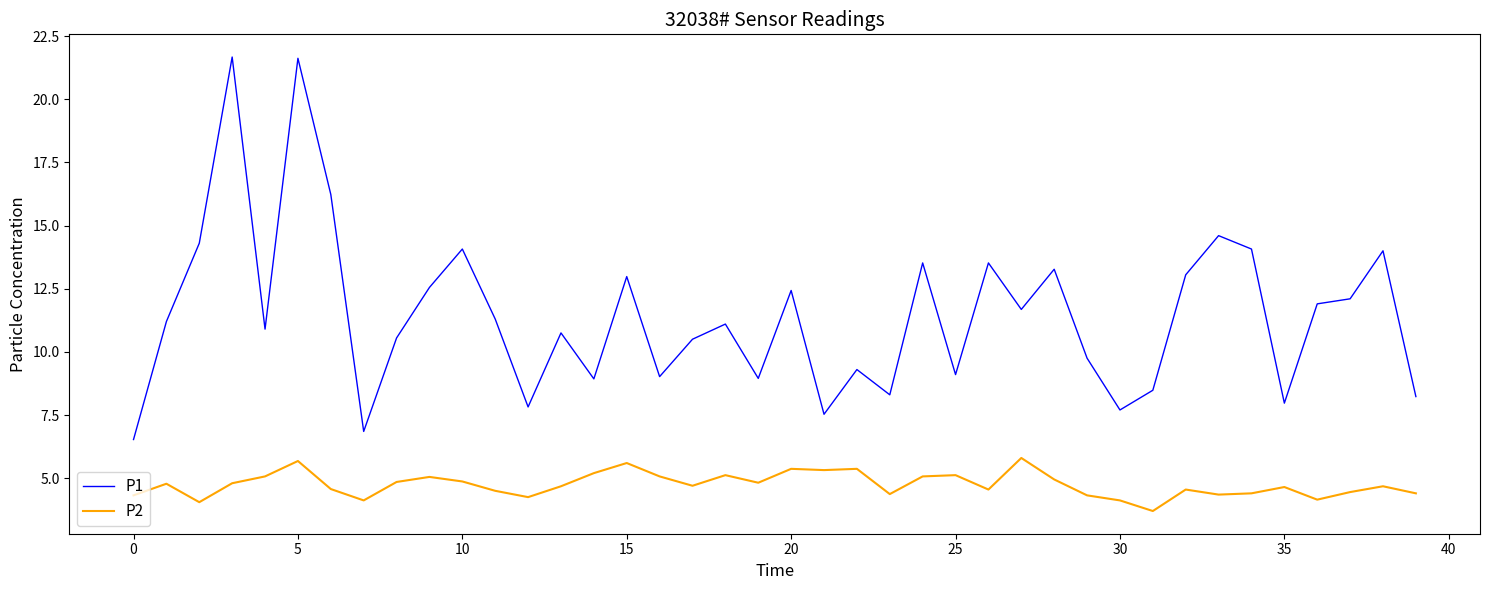

Which series has the widest spread of values?

P1